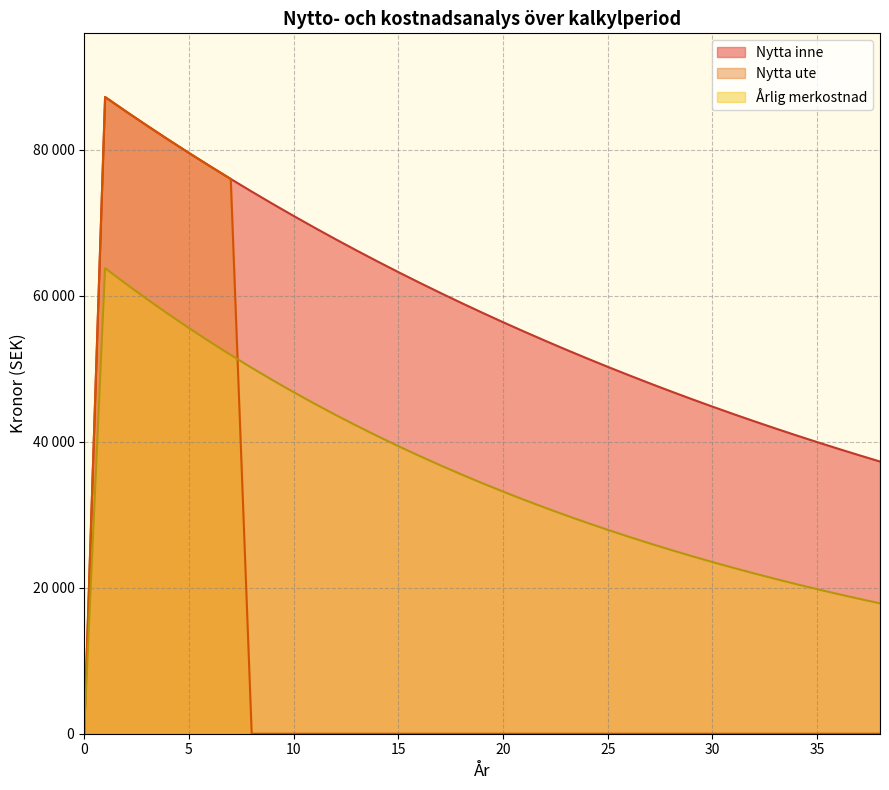

Count the number of data series in this chart.

3